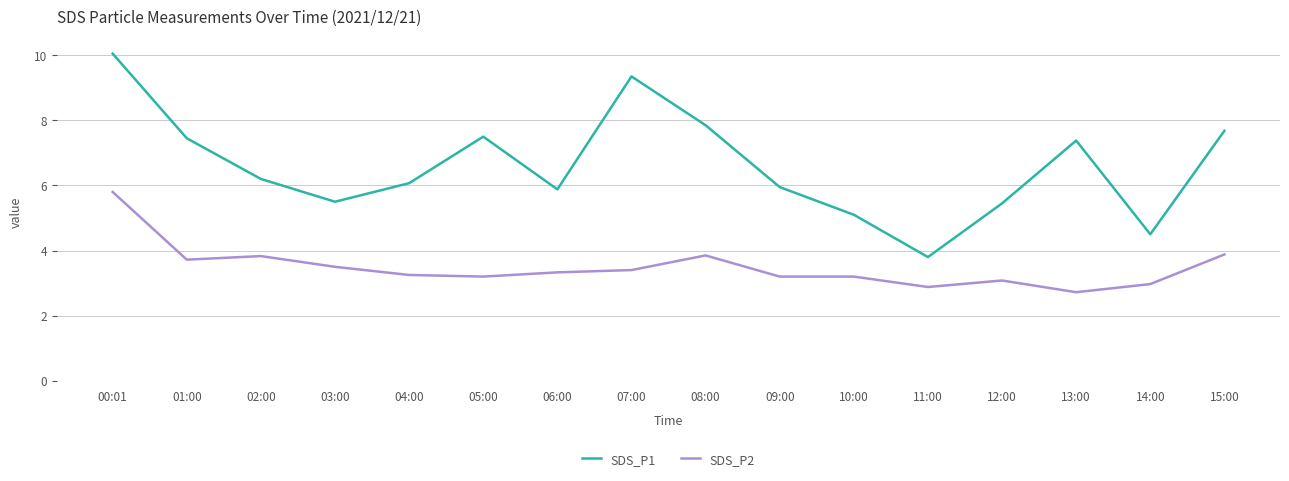

Which label corresponds to the largest value in the chart?

00:01